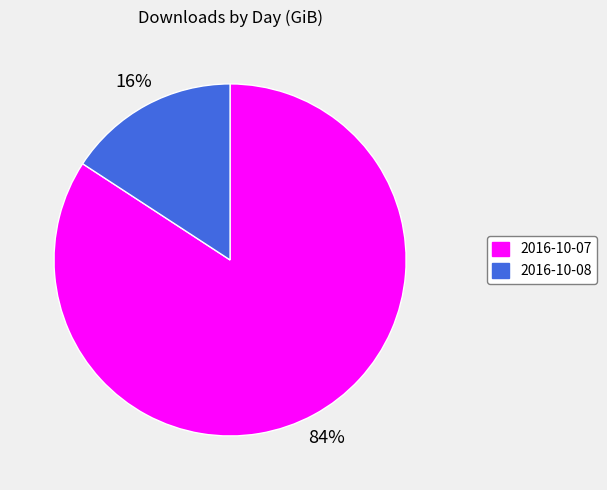

What percentage is the 2016-10-07 slice, to the nearest percent?

84%